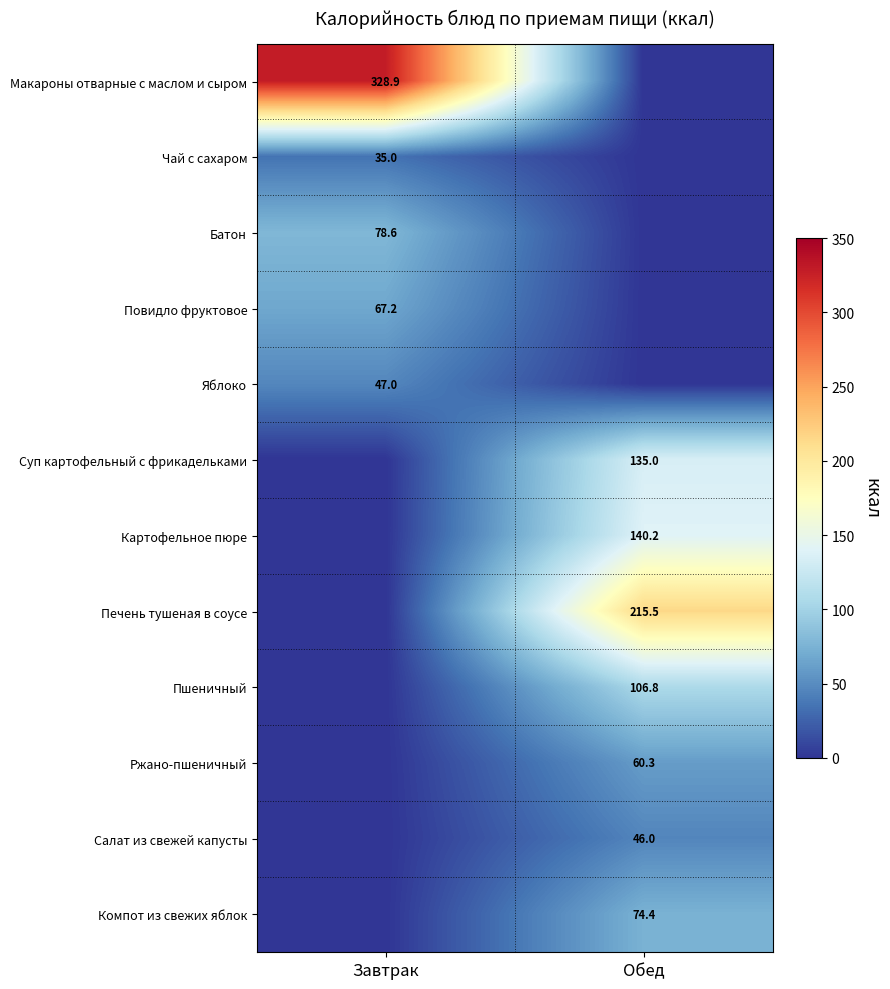

Count the number of data series in this chart.

12